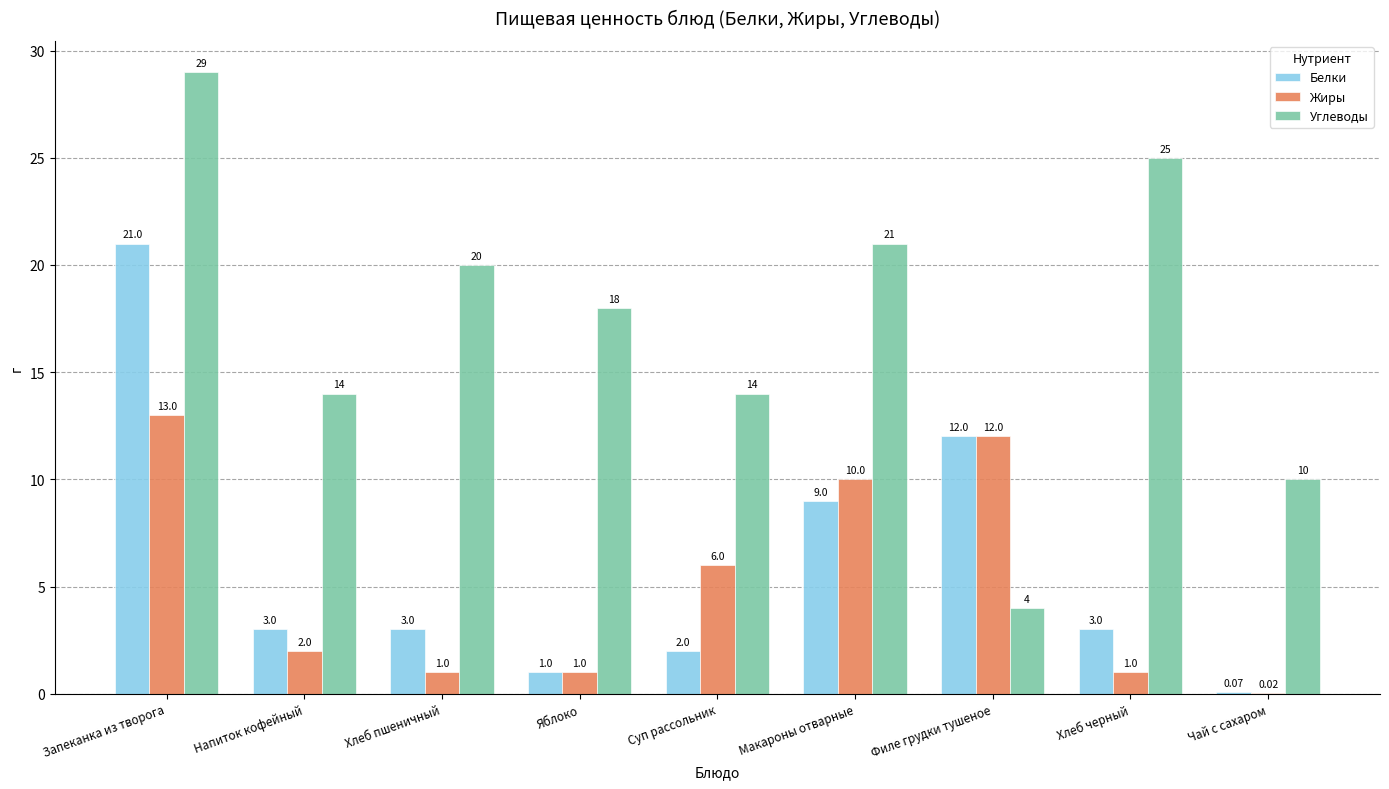

What is the spread (max minus min) of values at Хлеб пшеничный?

19.0